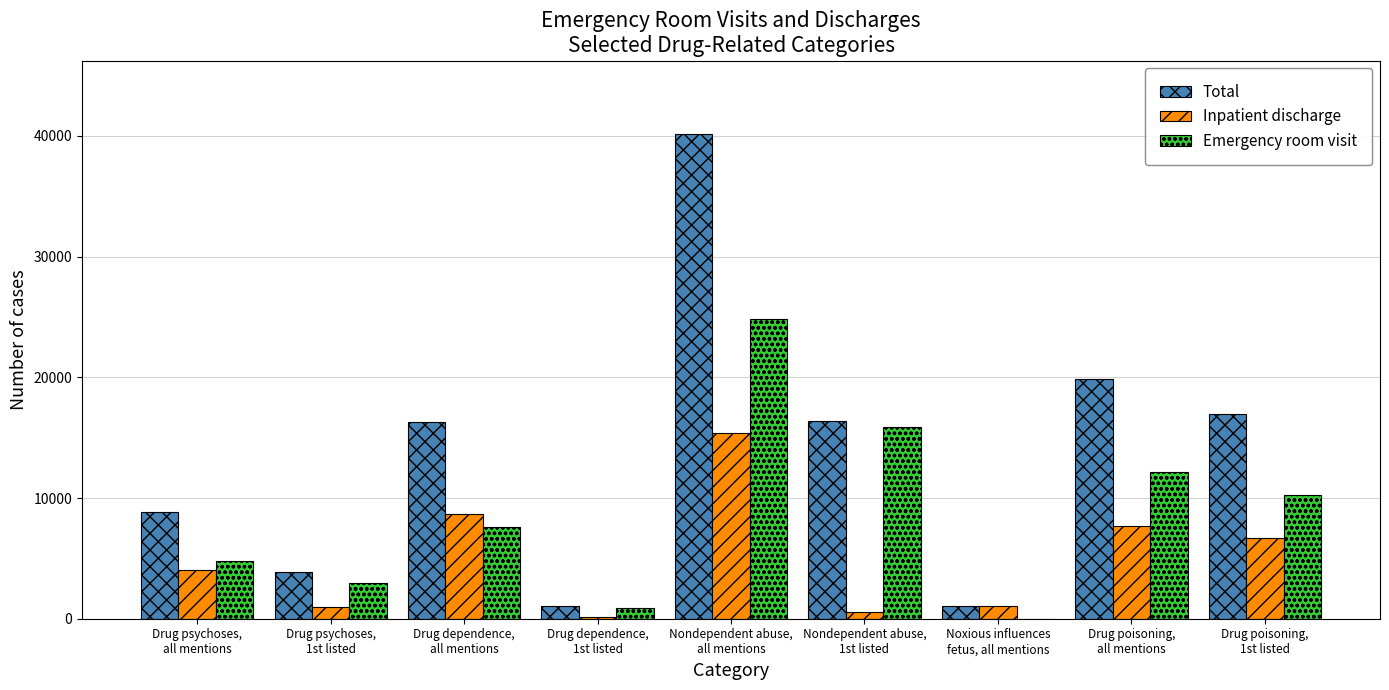

What is the highest value of the Inpatient discharge series?

15354